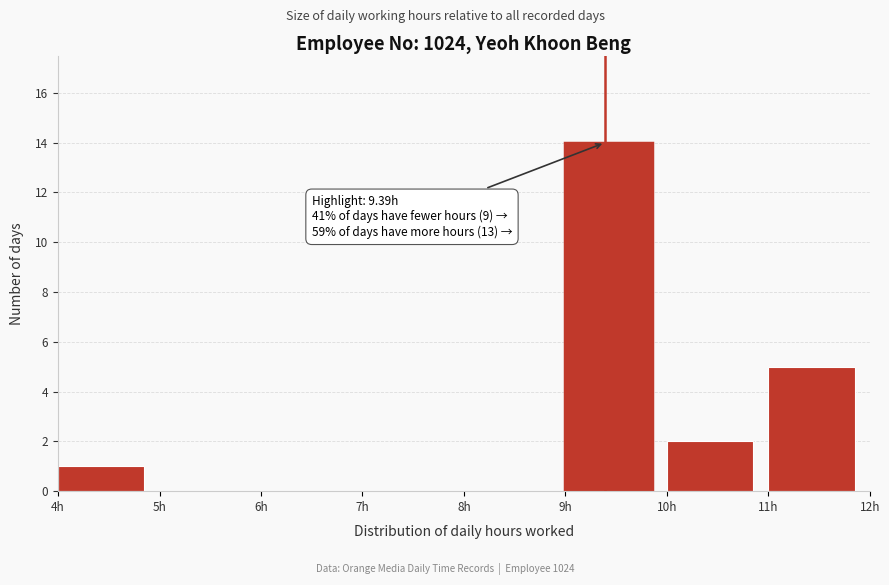

Which range on the x-axis has the tallest bar?

9 to 10